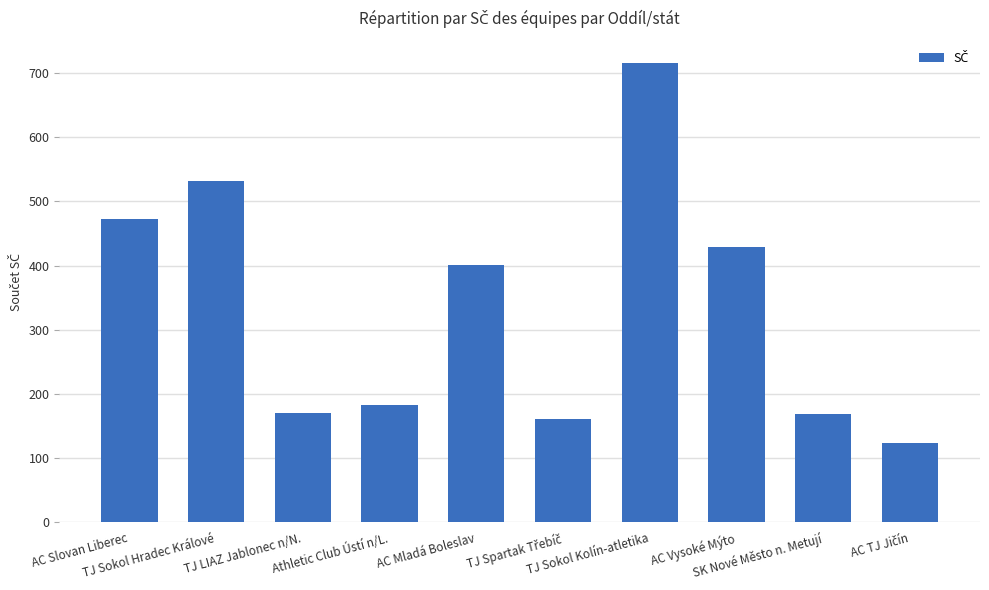

What is the value of the 10th bar from the left?

124